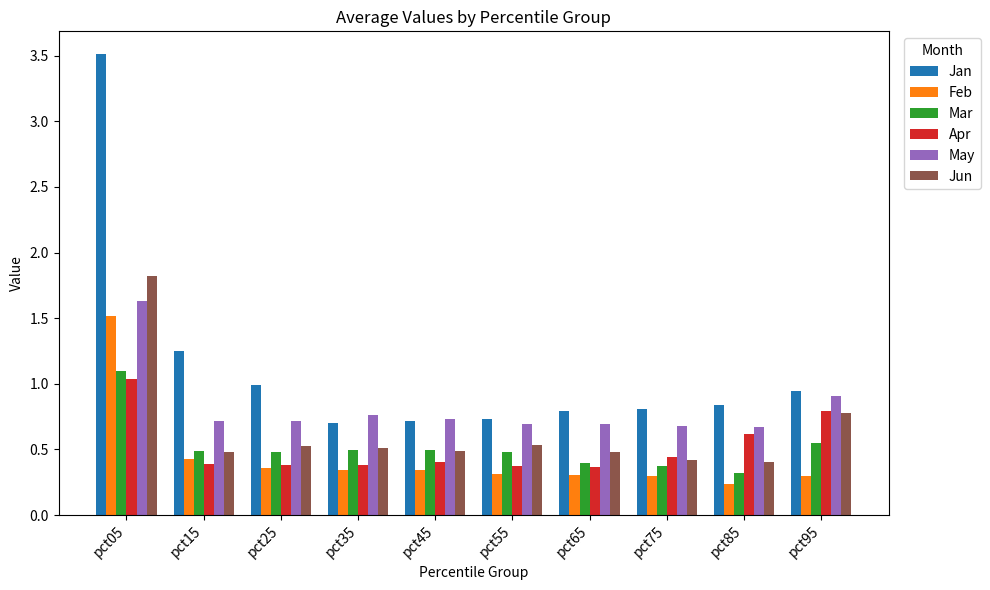

Is the value of Jun at pct65 greater than the value of Feb at pct75?

Yes